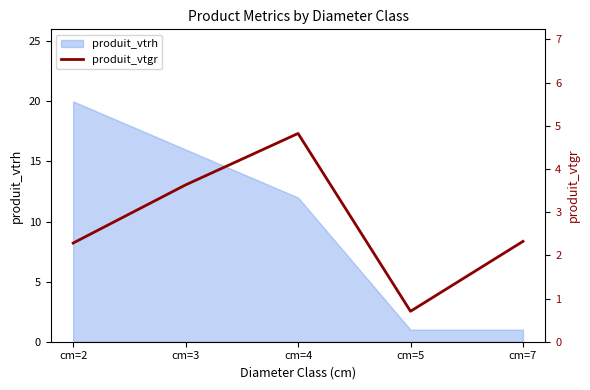

True or false: there are more than 1 points higher than both neighbors.

False